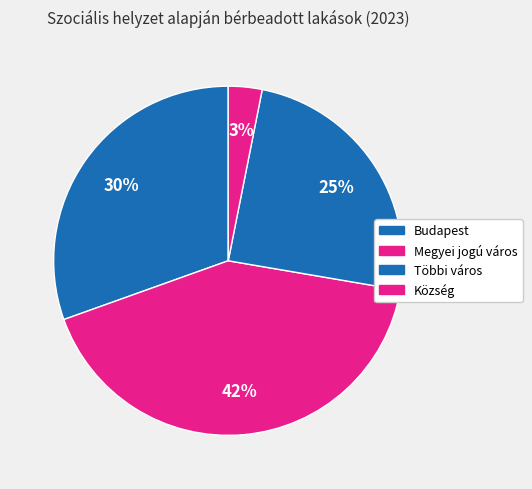

Count the number of slices in the pie.

4